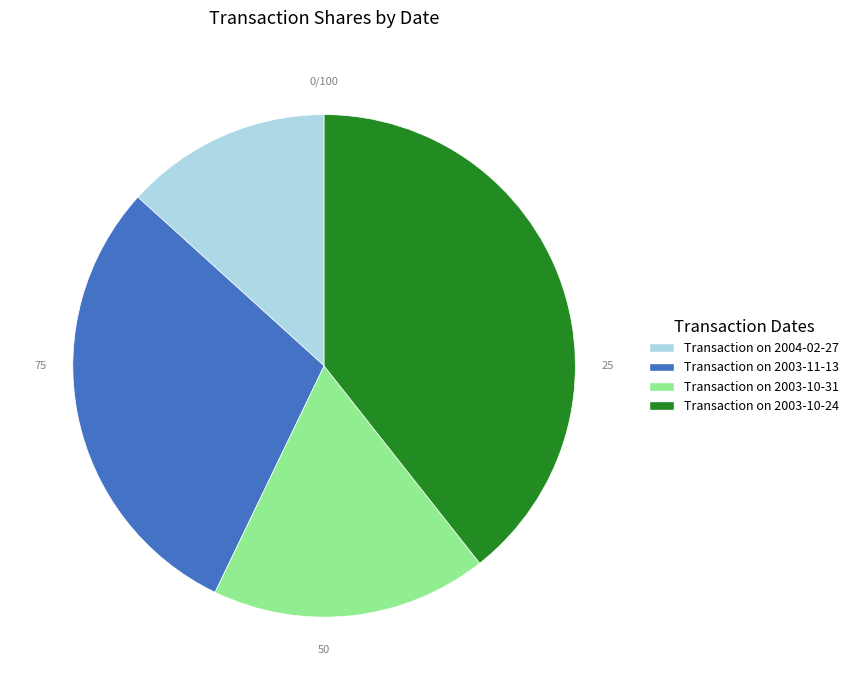

Is there any slice that represents more than half of the pie?

No